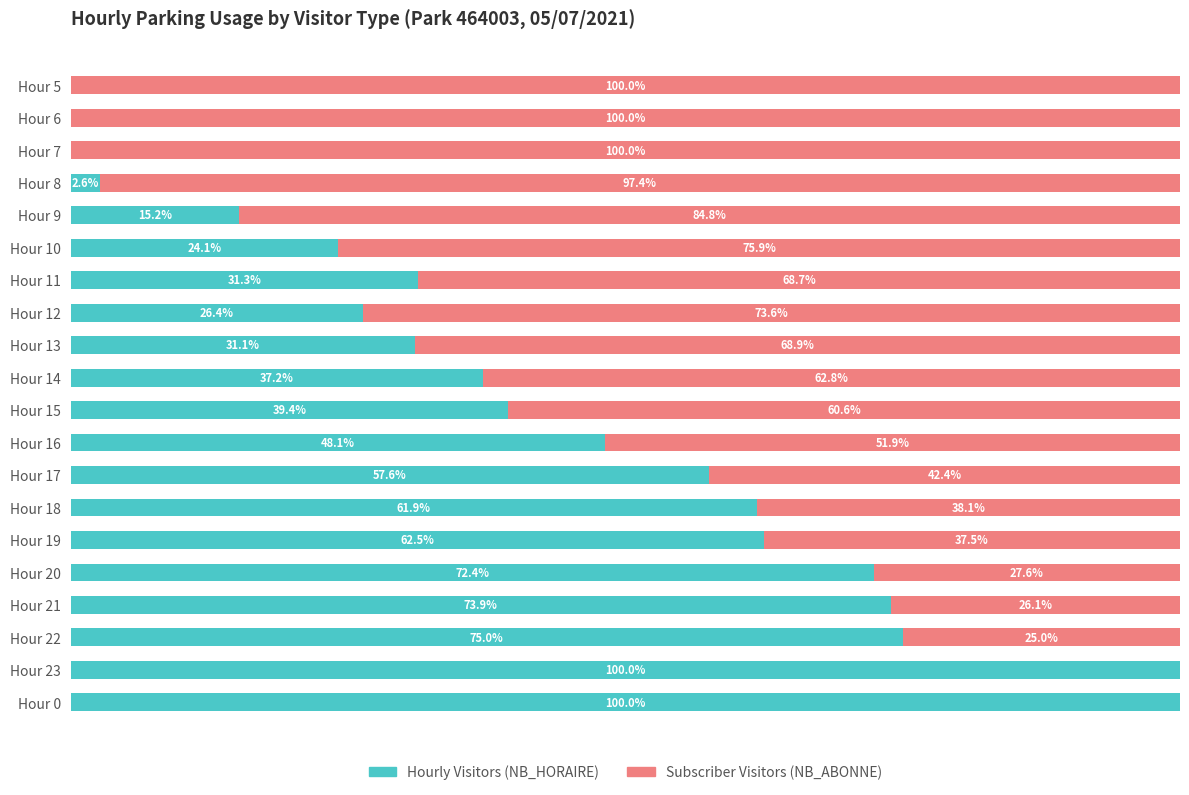

Is it true that NB_ABONNE equals 43.2 at Hour 9?

False